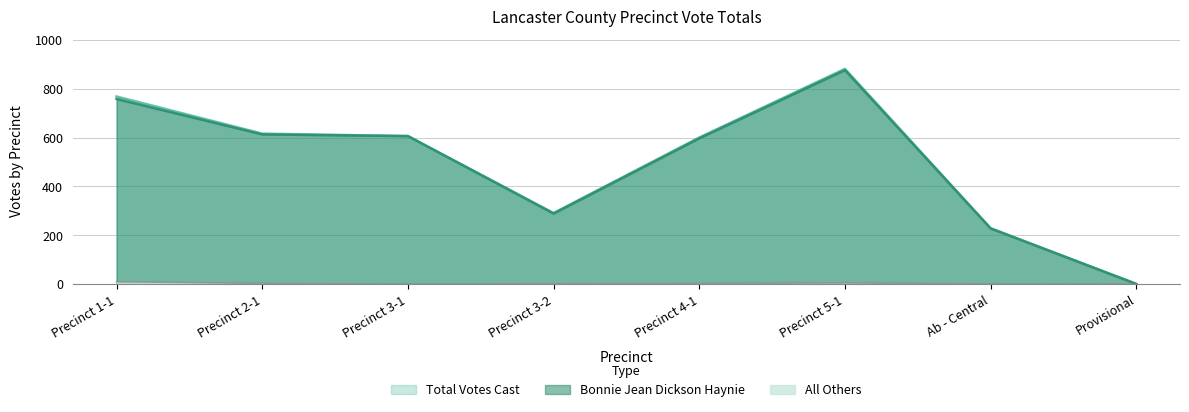

What is the difference between the second highest and minimum values in the Bonnie Jean Dickson Haynie series?

757